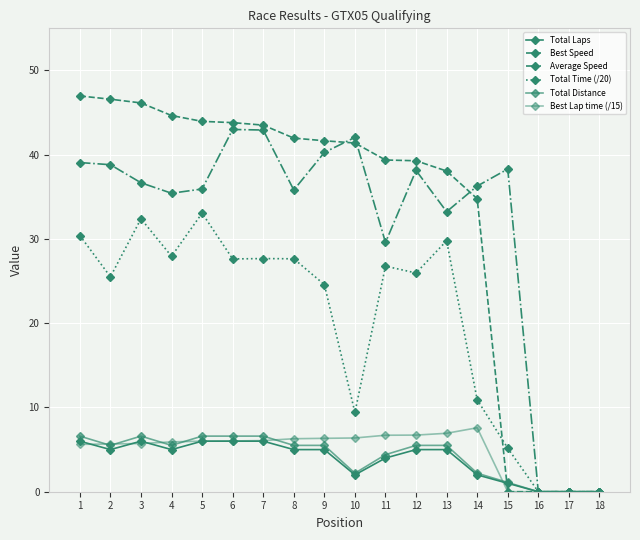

How many categories are shown in the chart?

18